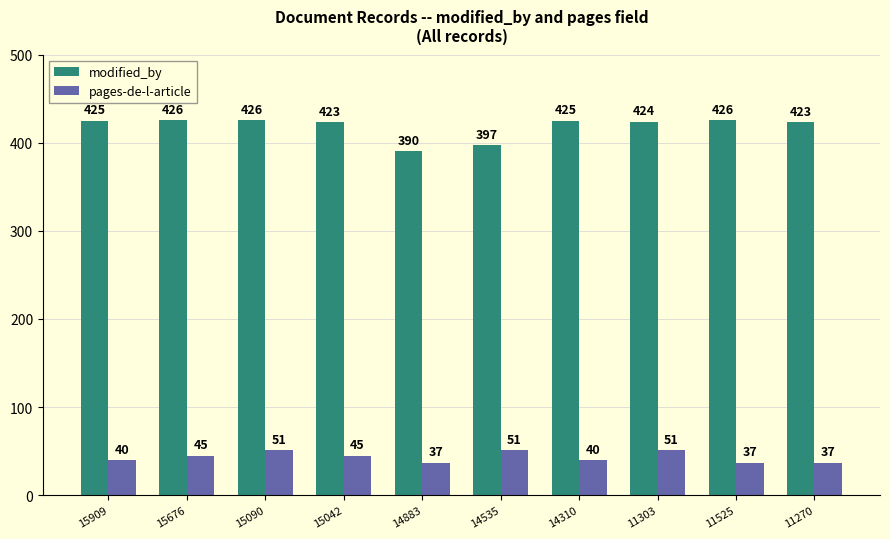

What value does the pages-de-l-article series have at 11525?

37